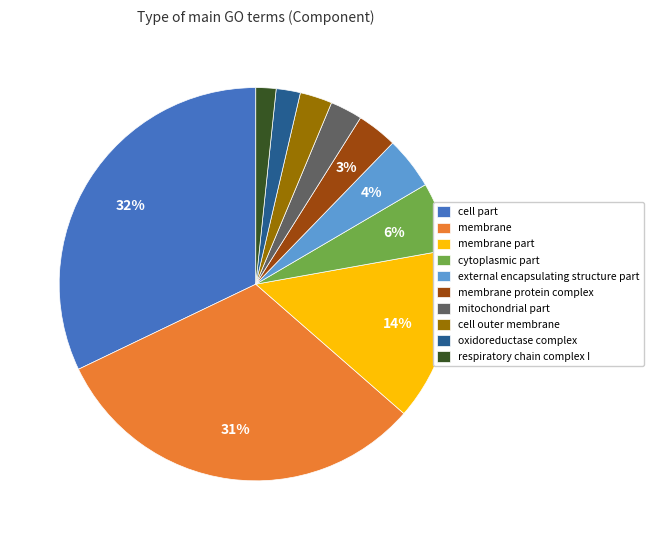

Count the number of slices in the pie.

10